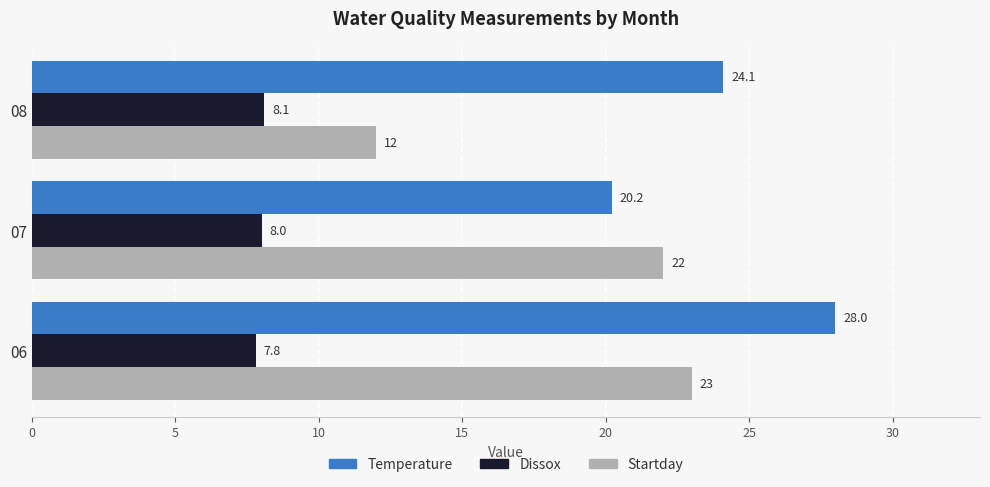

Rank the series by their maximum value, from lowest to highest.

Dissox, Startday, Temperature